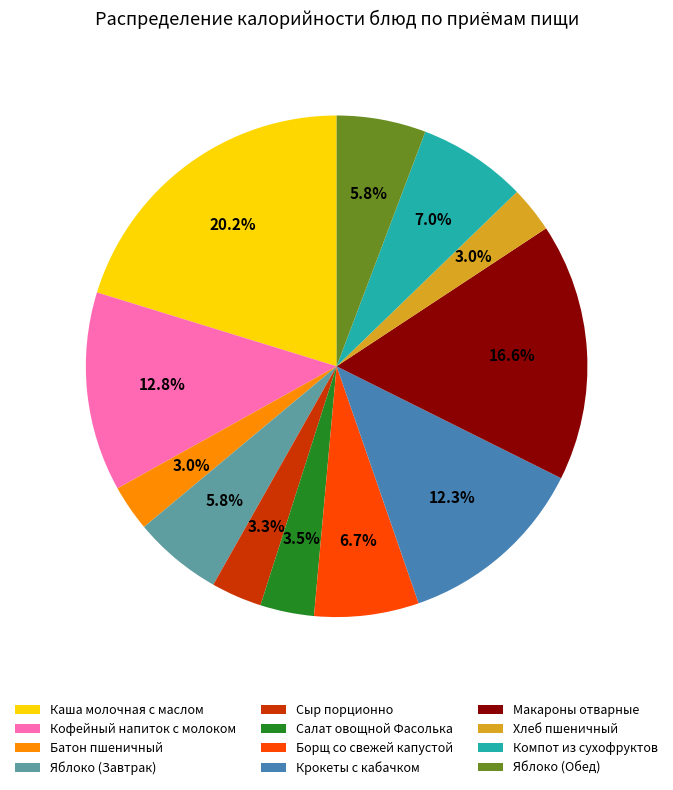

To the nearest percent, what portion does Макароны отварные represent?

17%